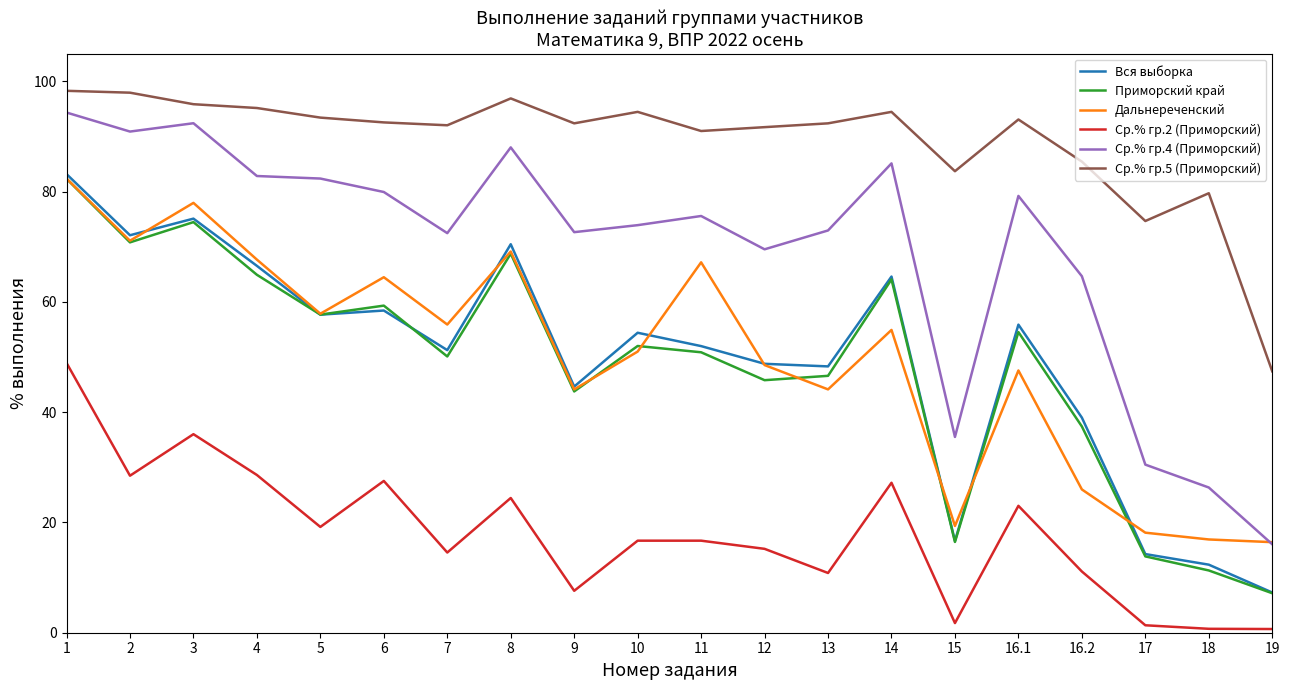

What is the sum of all Вся выборка values?

992.6